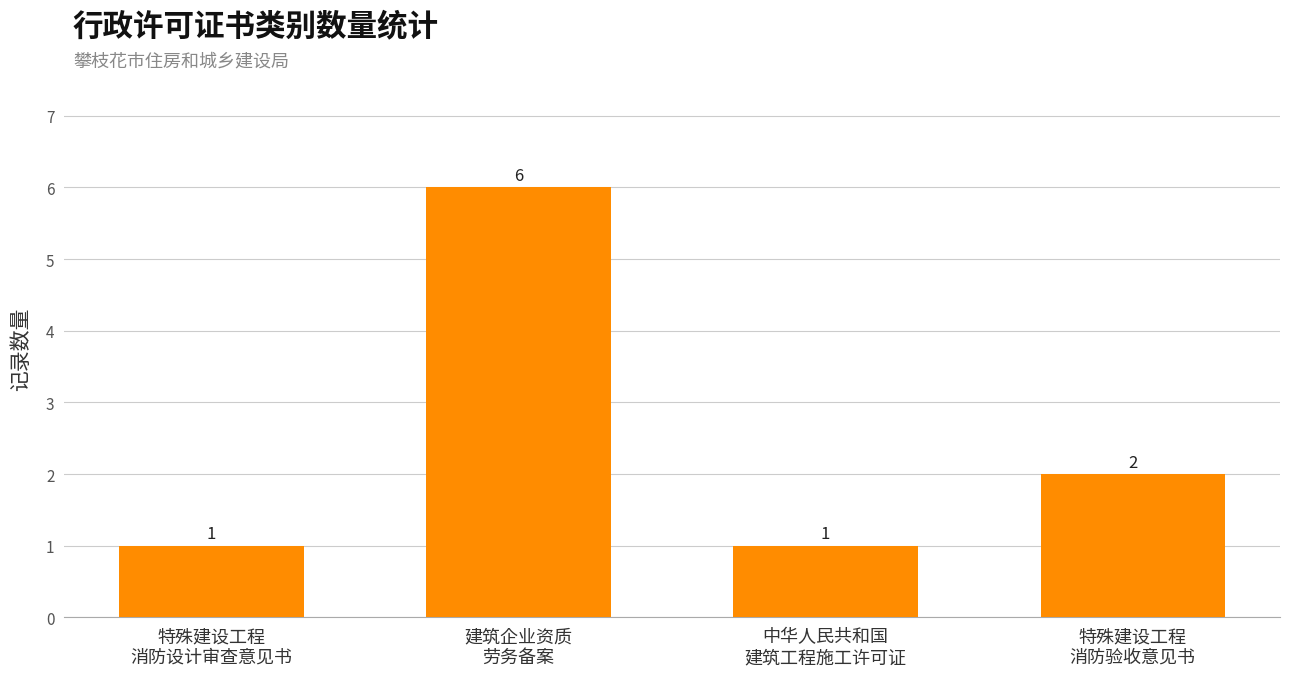

What position from the left is 中华人民共和国
建筑工程施工许可证?

3